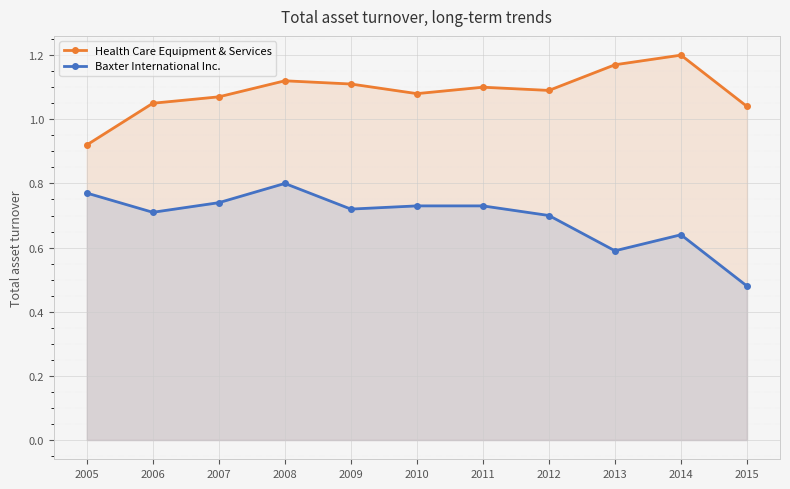

What is the value of the Health Care Equipment & Services point at the 11th from the left?

1.0